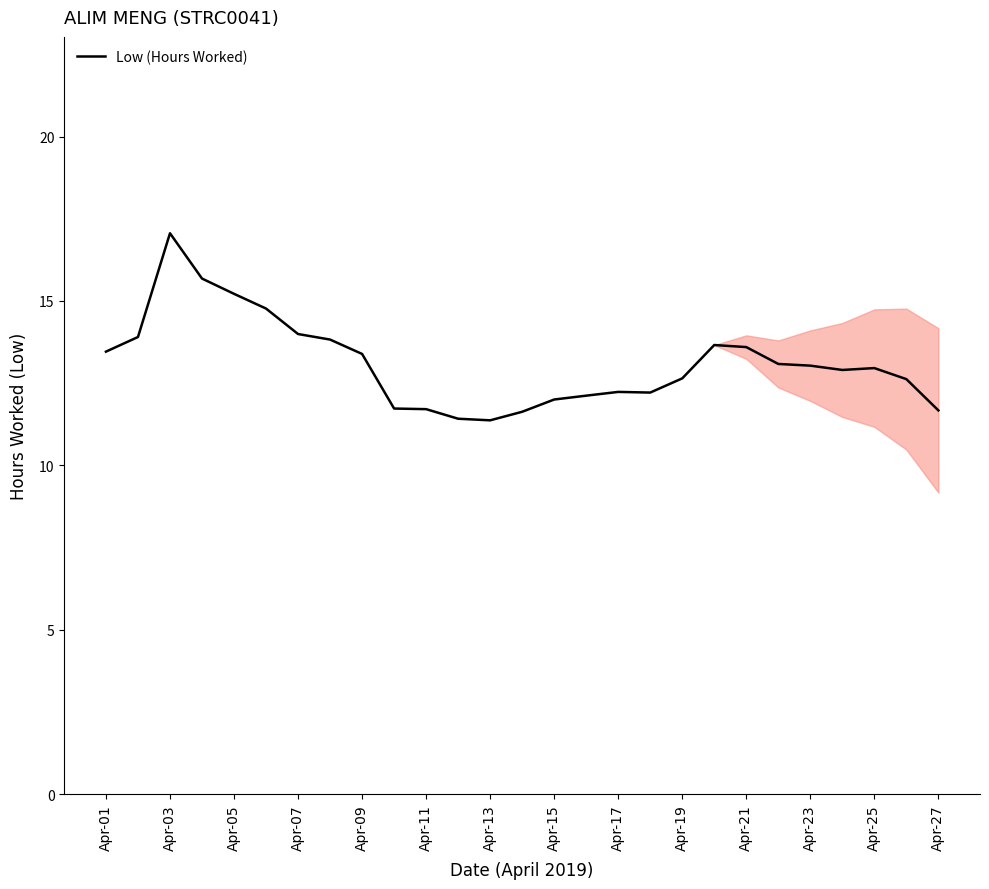

What is the greatest value displayed?

17.1